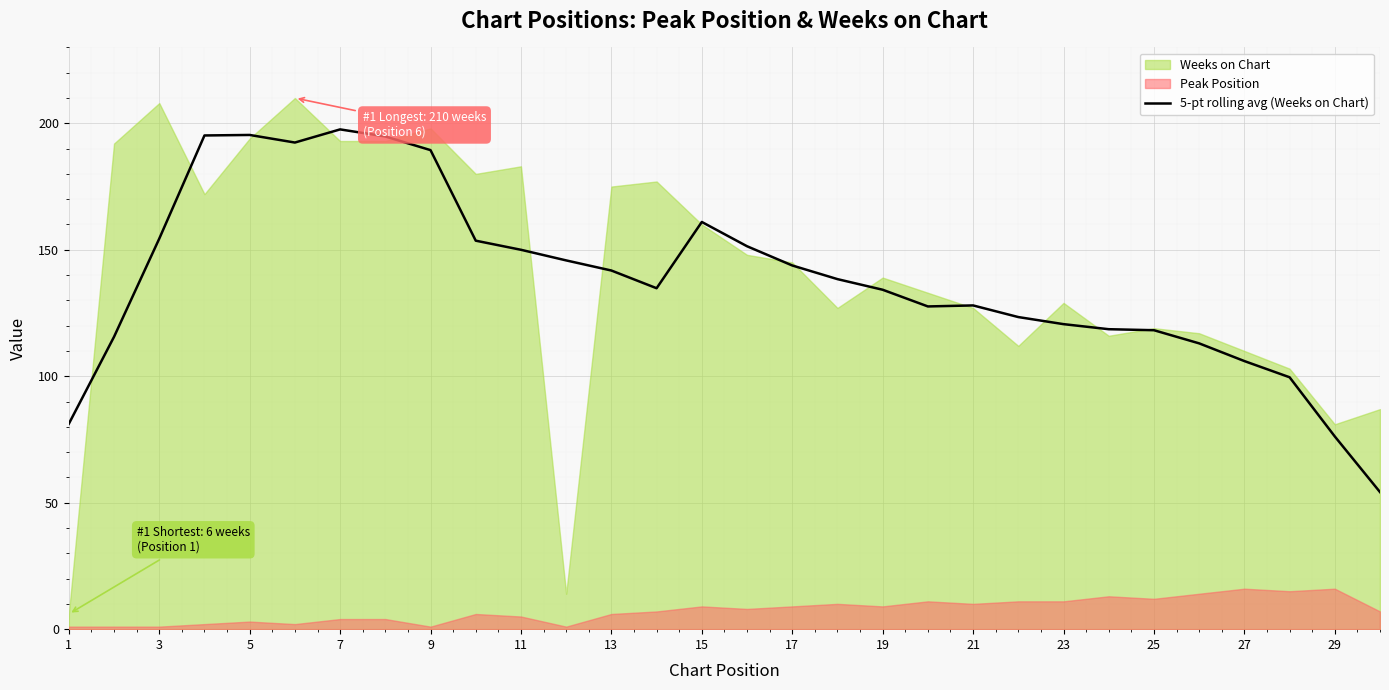

The value of 5-pt rolling avg (Weeks on Chart) at 13 is 227.5. True or false?

False